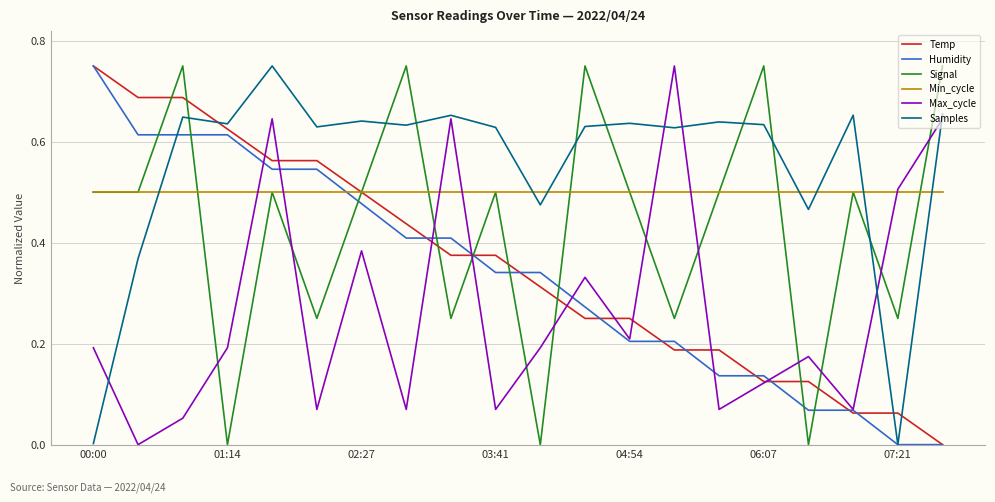

Does the chart display data point markers on the line(s)?

No